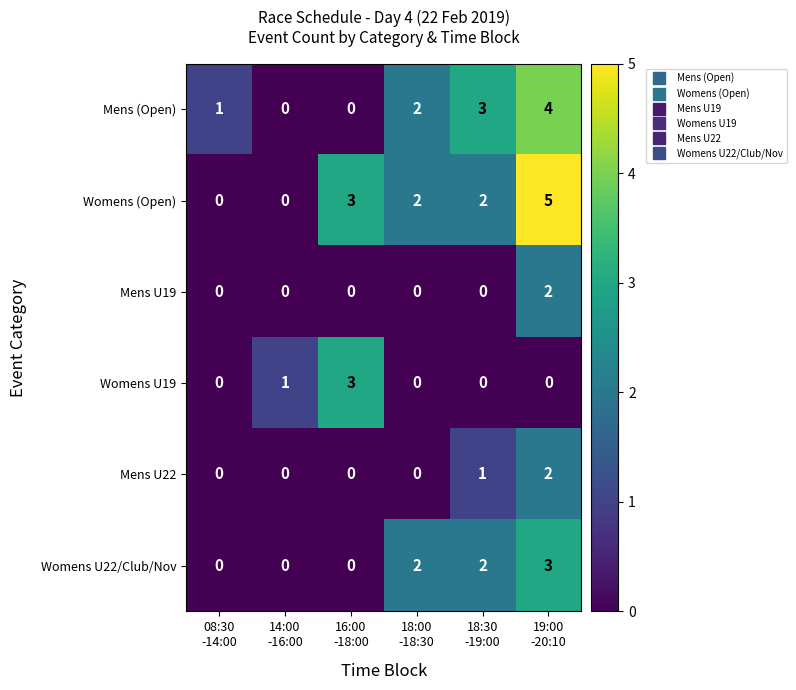

Which series has the largest total across all categories?

Womens (Open)